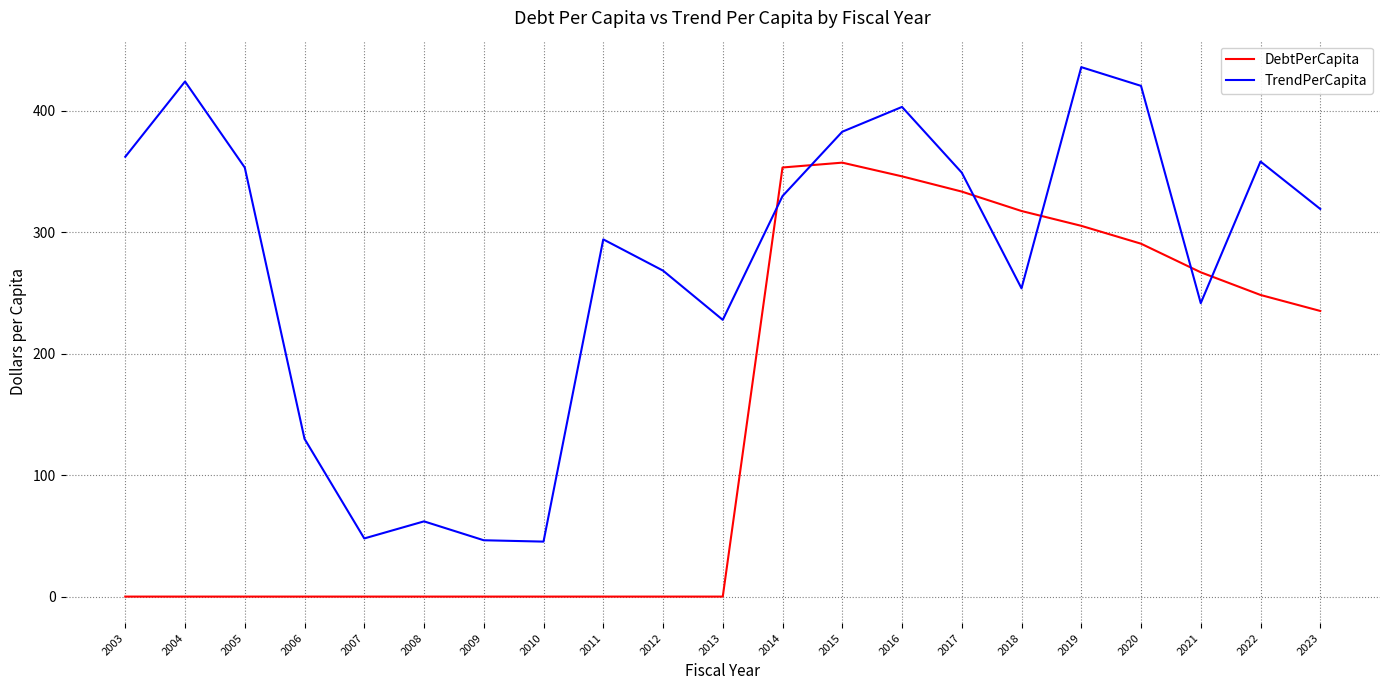

Does the chart have visible grid lines?

Yes